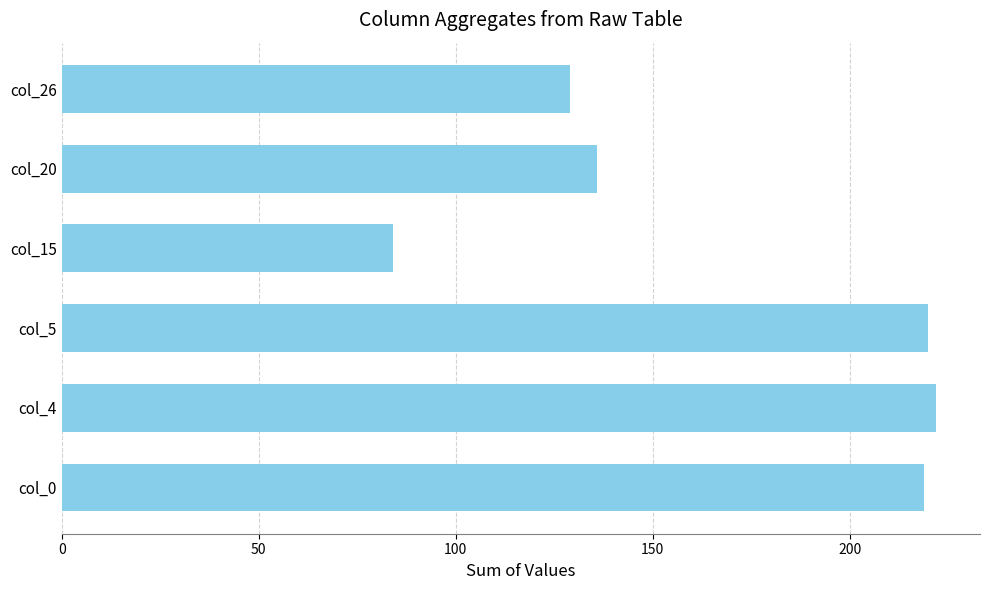

The value at col_15 is 84. True or false?

True